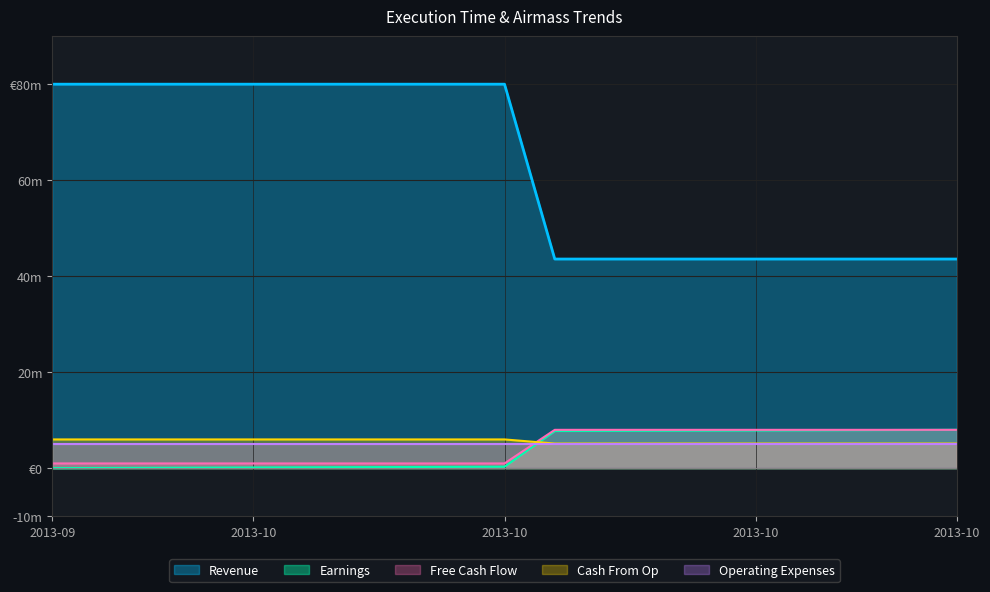

Where is Earnings nearest to the value 4?

2013-10